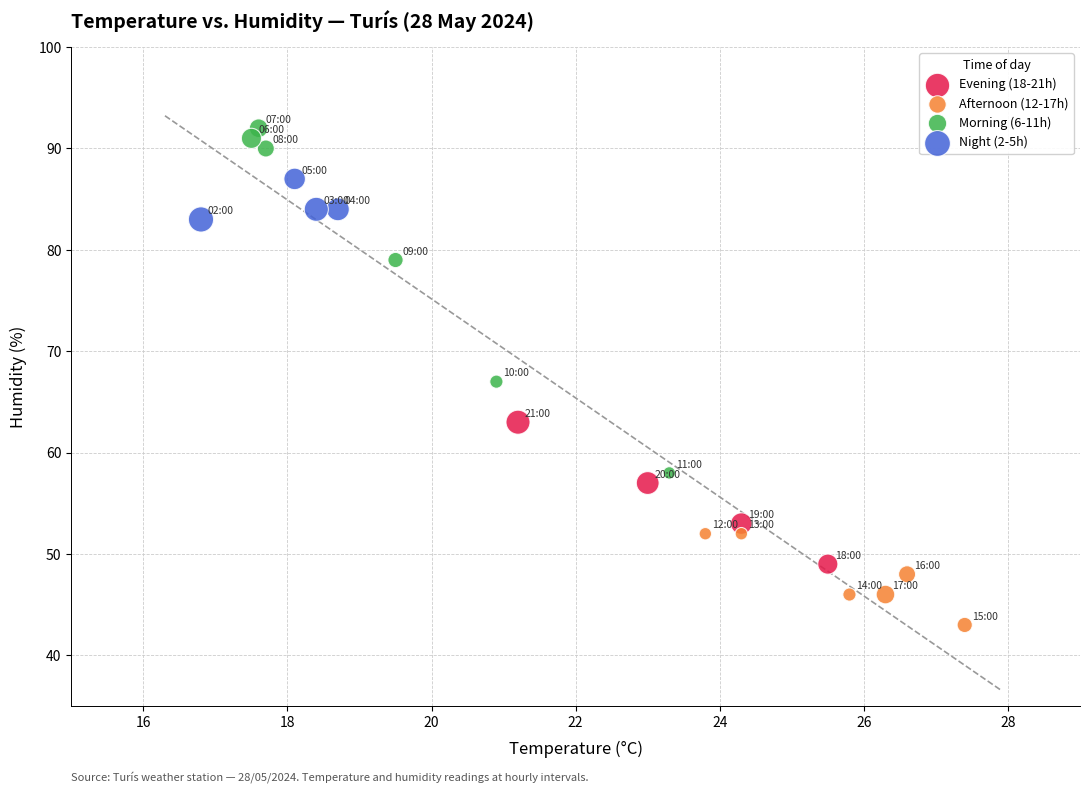

Which series reaches the maximum Y coordinate?

Morning (6-11h)